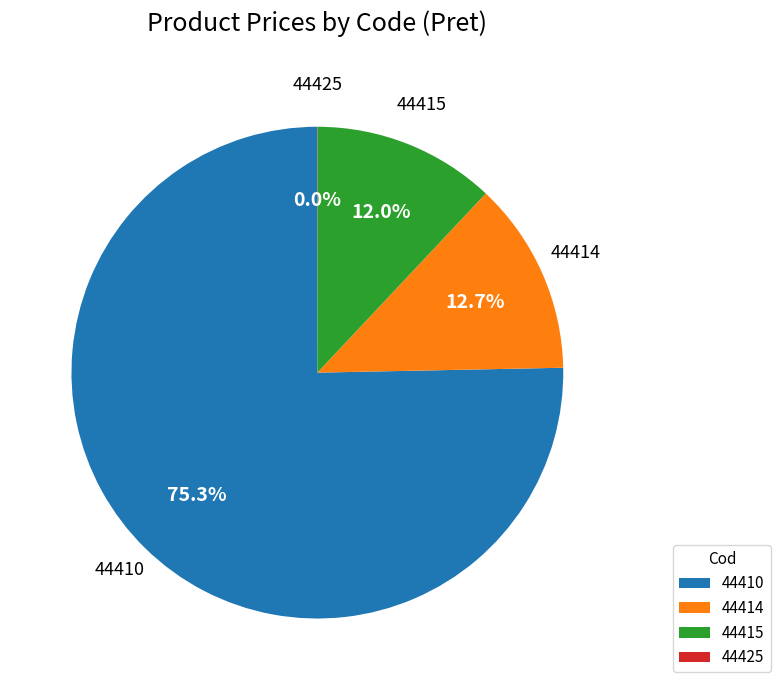

To the nearest percent, what portion does 44410 represent?

75%